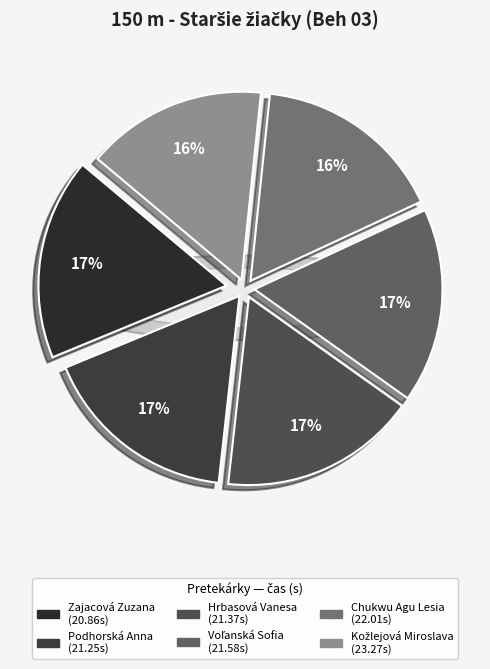

To the nearest percent, what is the combined percentage of Chukwu Agu Lesia and Podhorská Anna?

33%